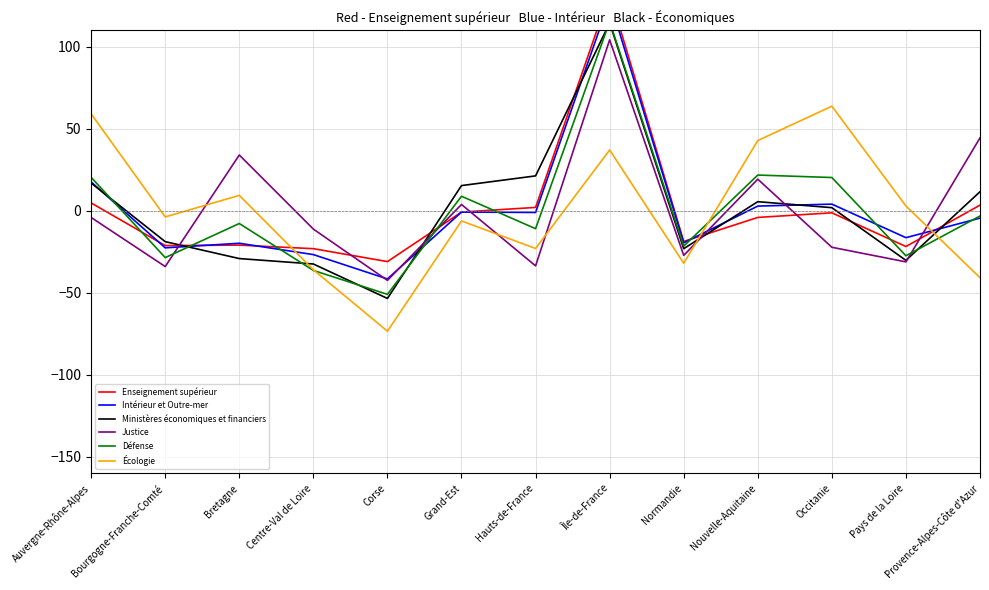

Does the chart have visible grid lines?

Yes